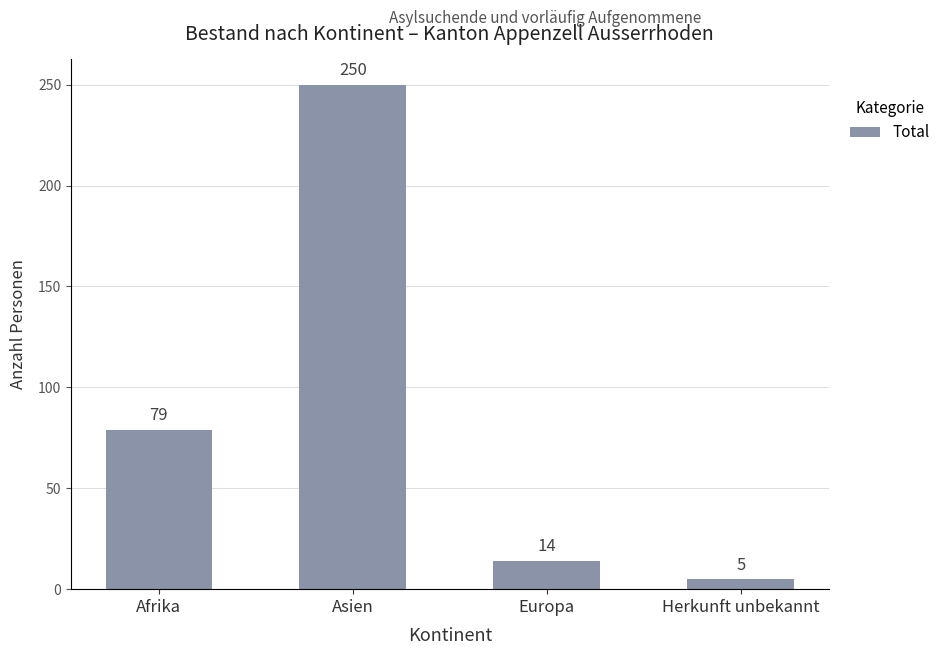

Is it true that the value at Europa is 6?

False